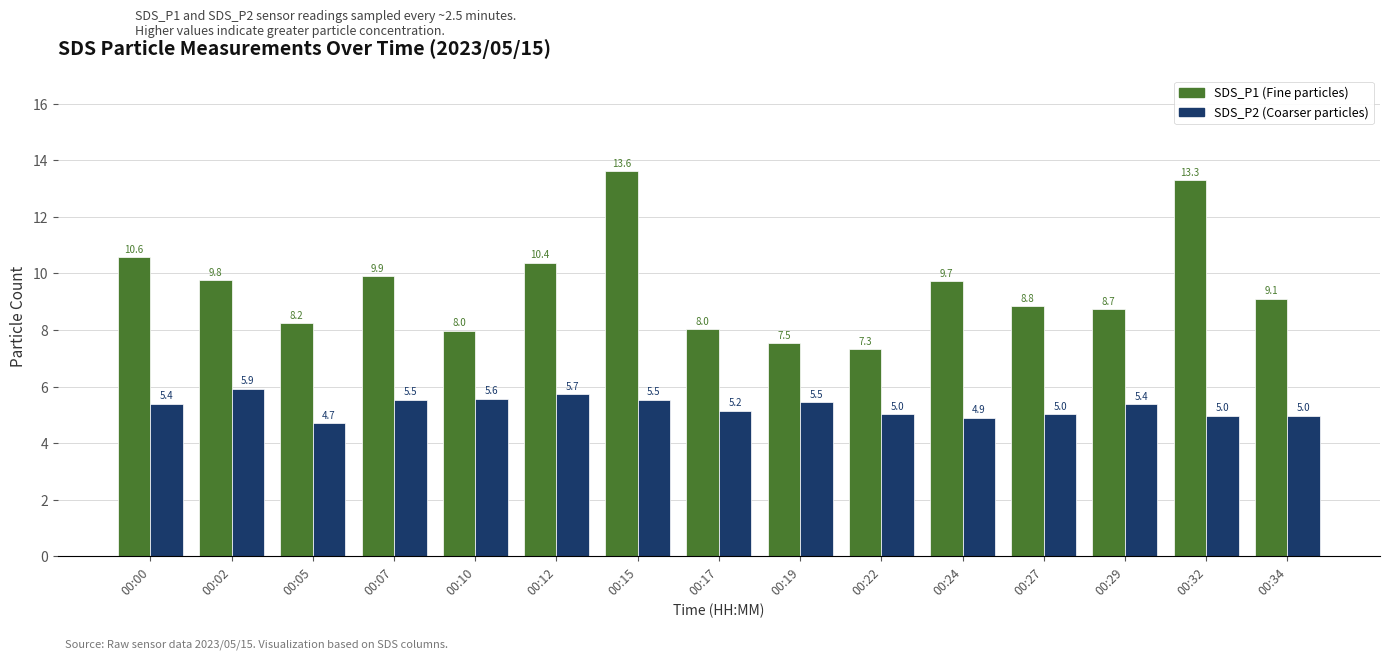

What is the spread (max minus min) of values at 00:32?

8.3